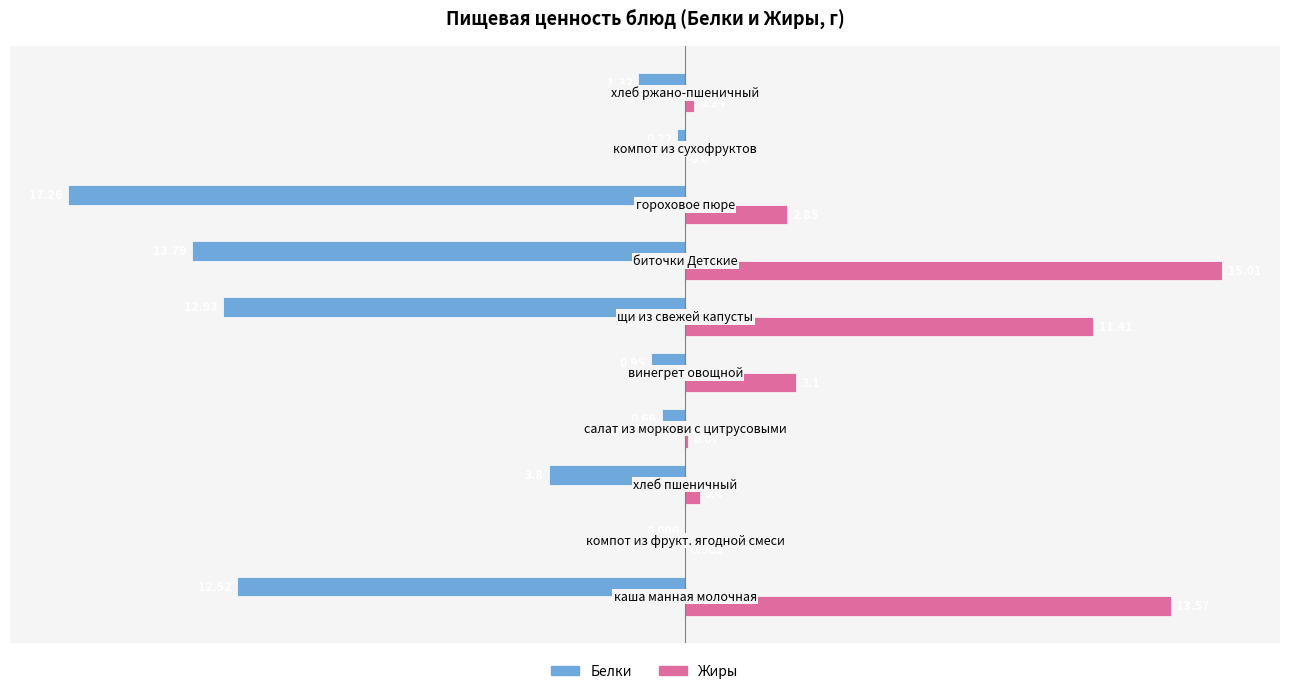

Which series has the largest total across all categories?

Жиры